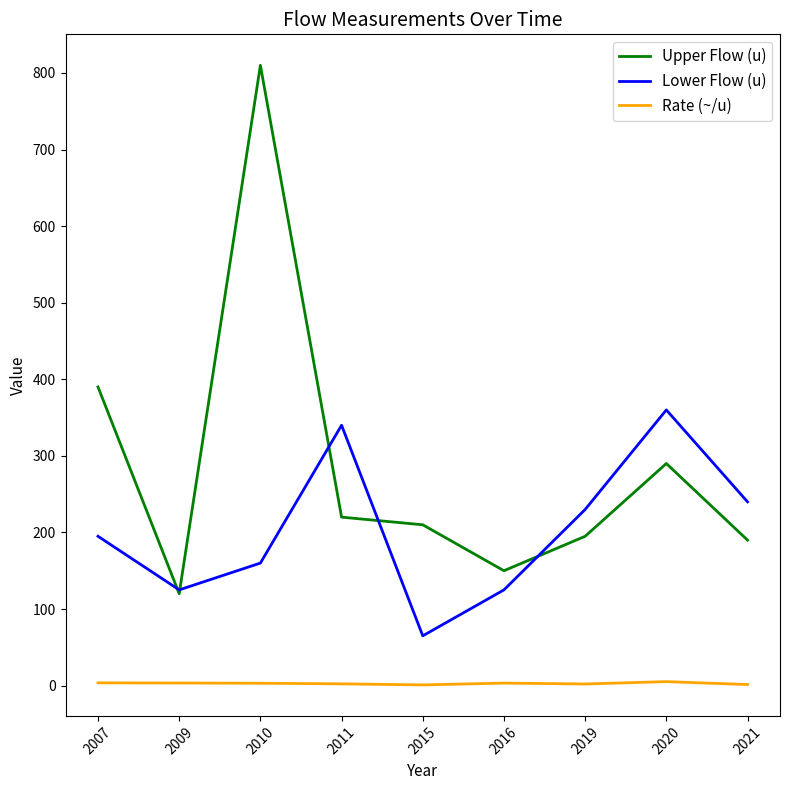

What is the difference between the highest and lowest values at 2009?

121.6